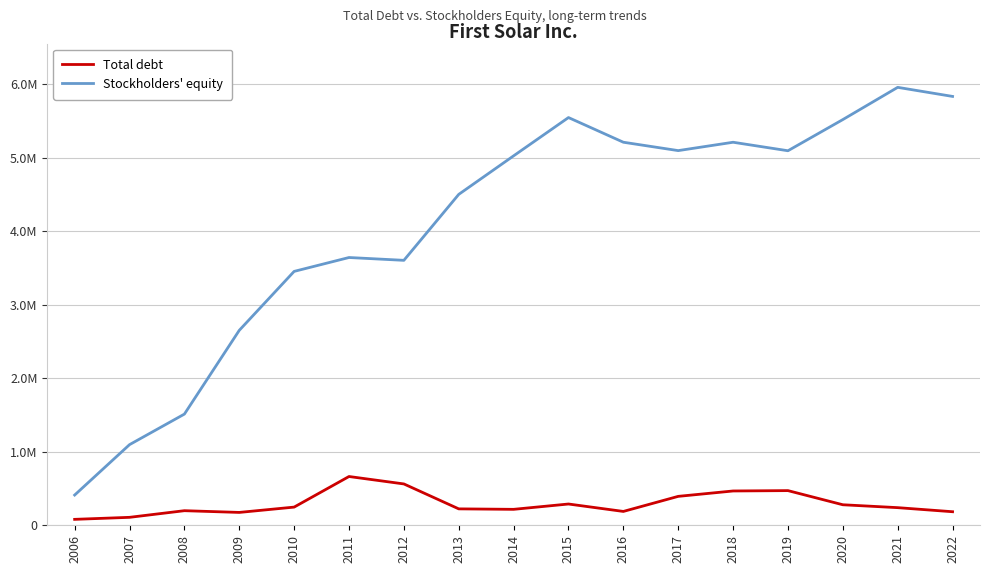

True or false: Total debt and Stockholders' equity intersect in this chart.

False